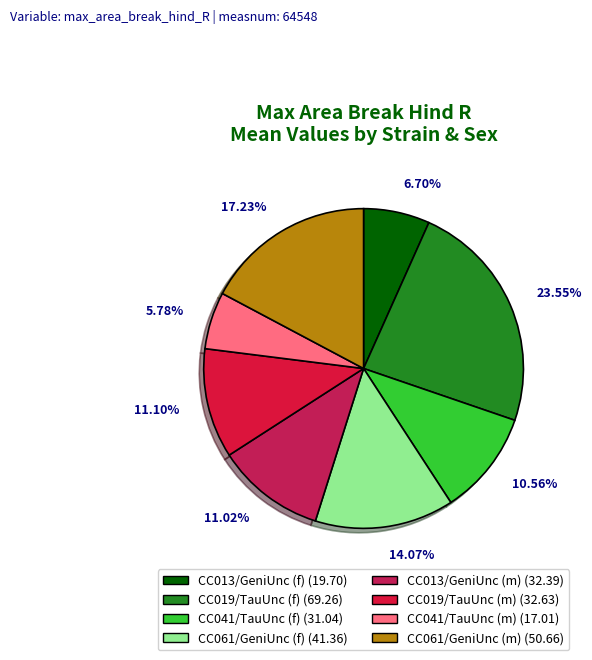

Is it true that CC061/GeniUnc (m) is 27% of the pie?

False